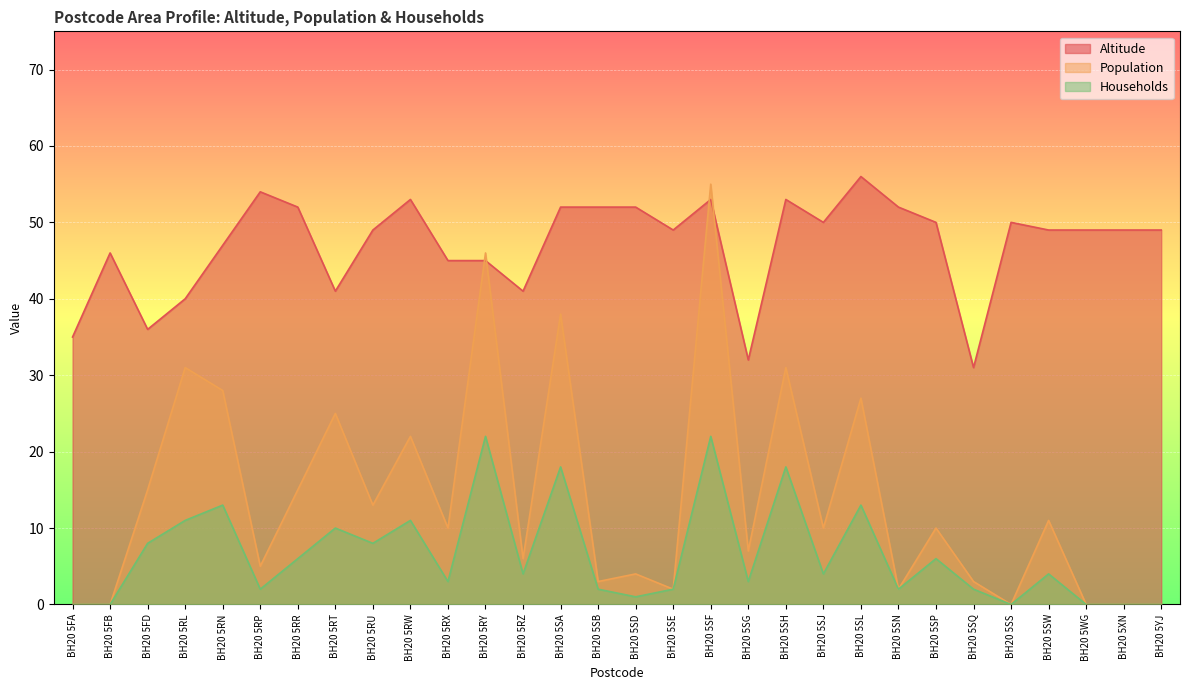

How many lines are shown in the chart?

3